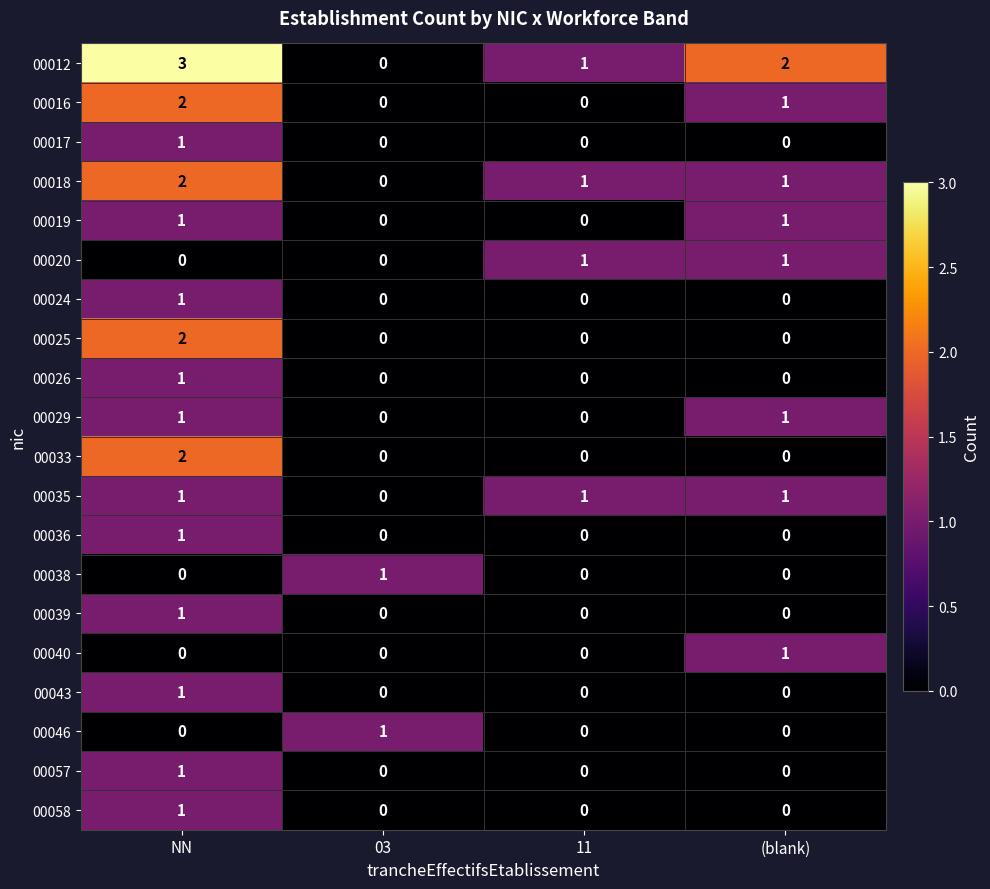

The 00020 series shows -1 at NN. True or false?

False